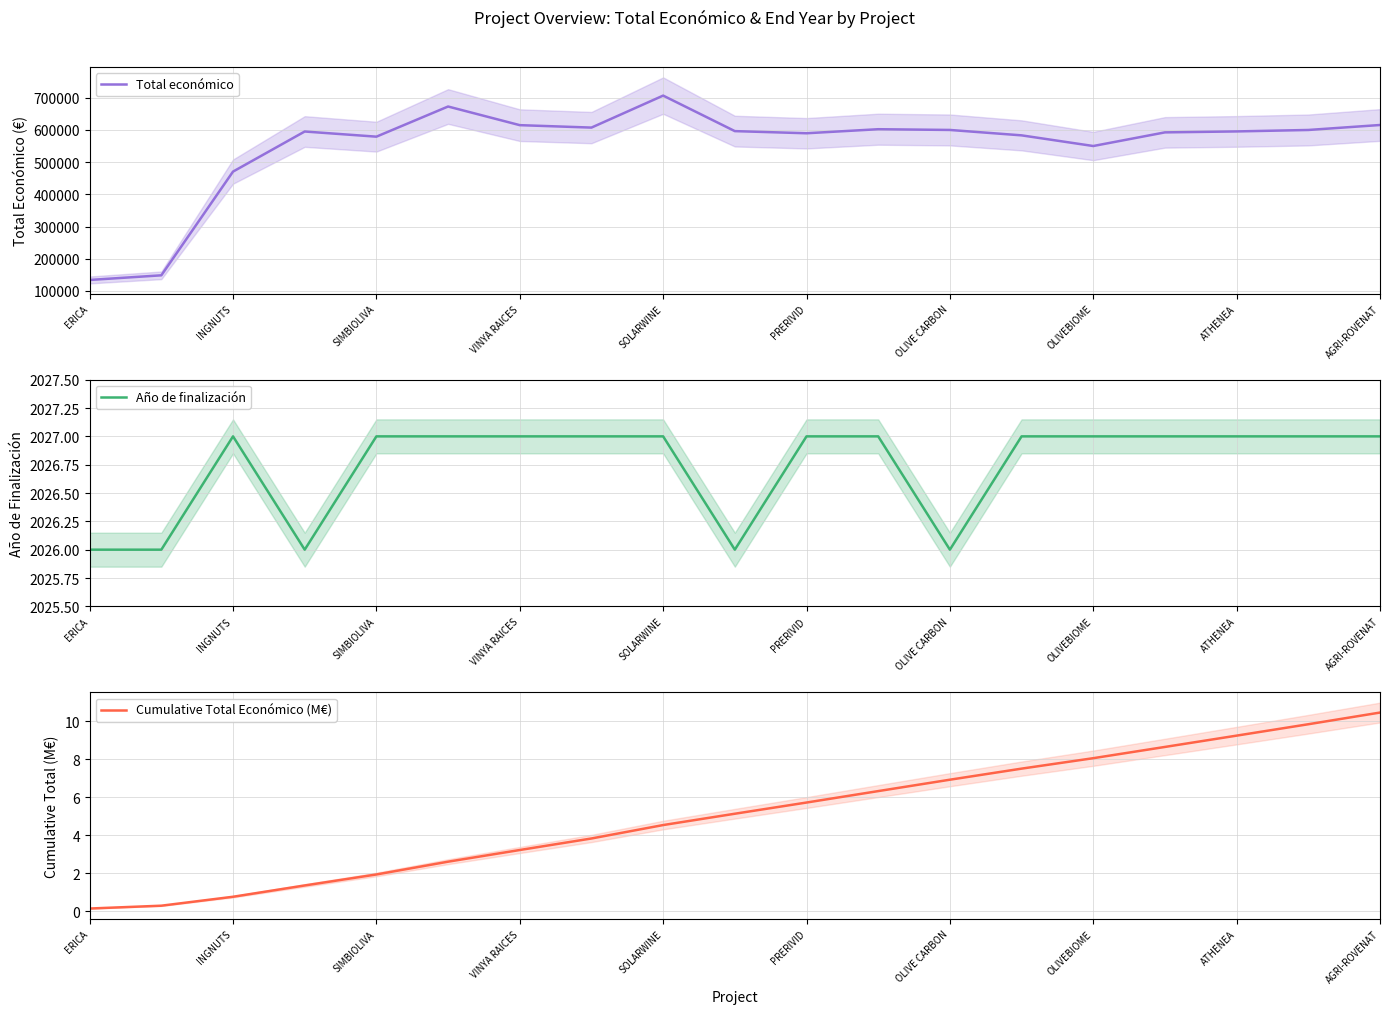

Which category has the highest value in the Total económico series?

SOLARWINE